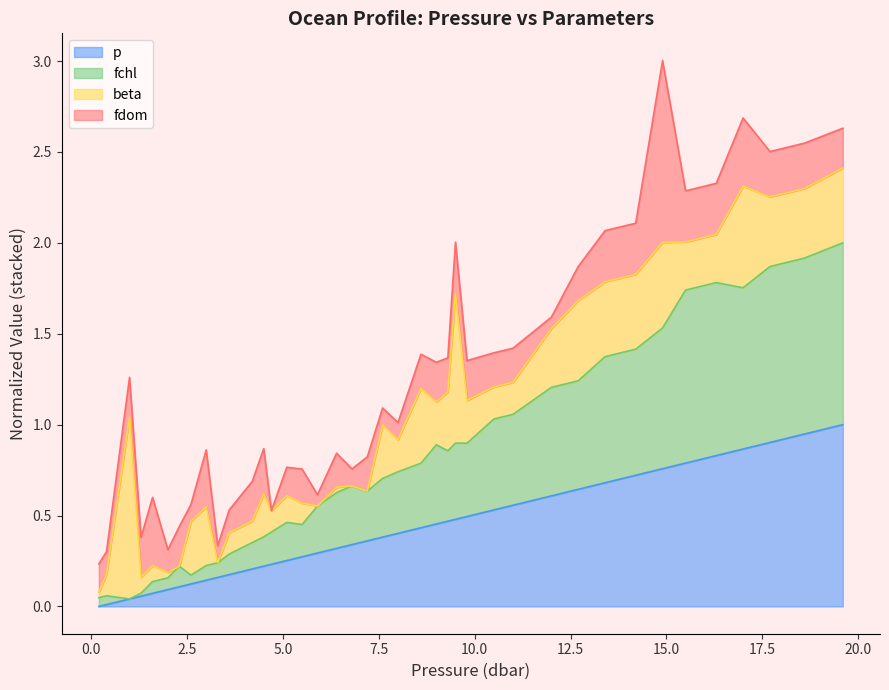

True or false: p and fchl intersect in this chart.

False